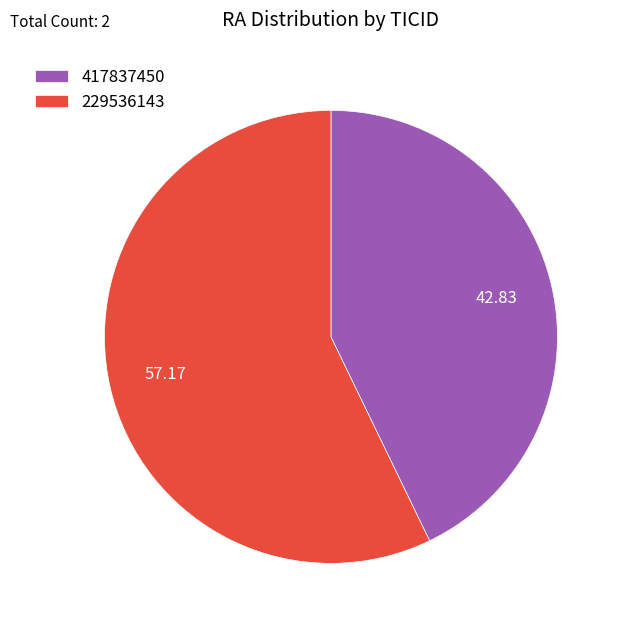

Rank the categories by value from lowest to highest.

417837450, 229536143